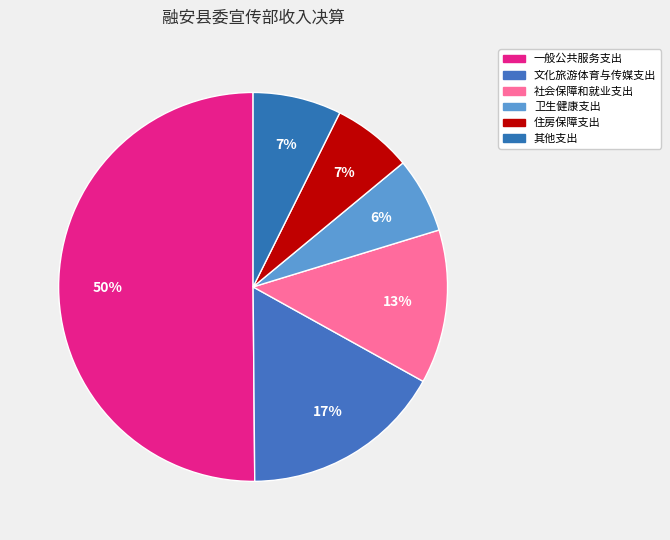

Count the number of slices in the pie.

6